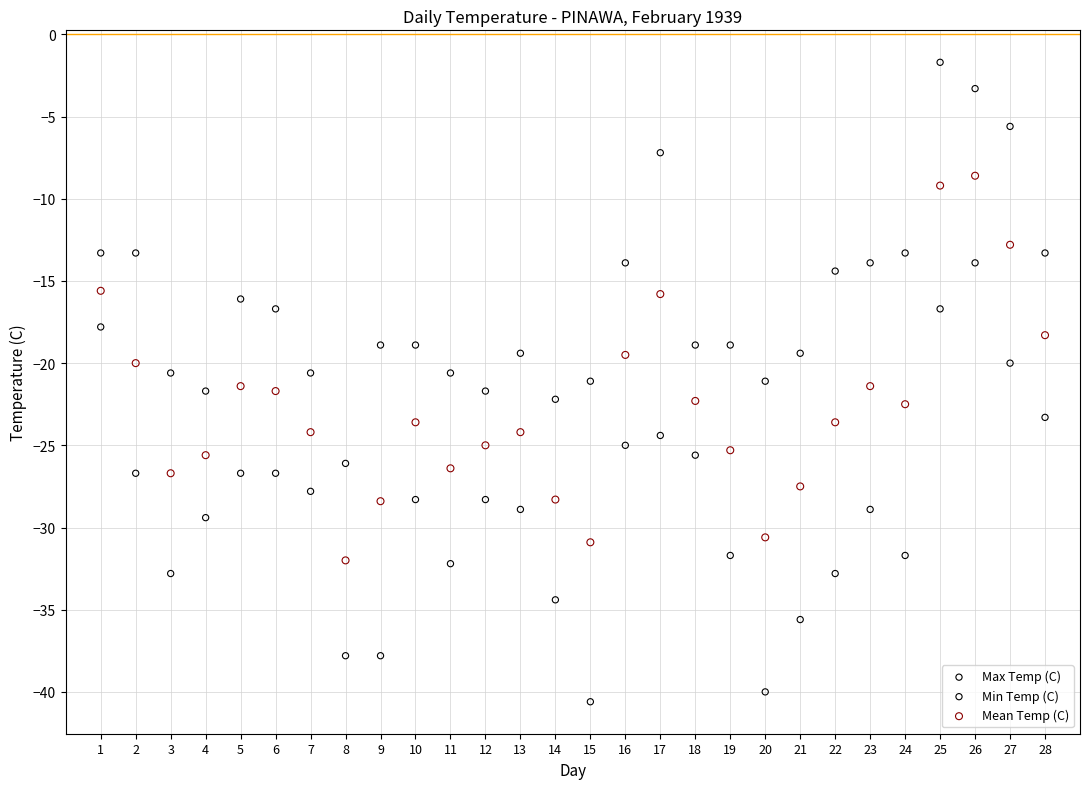

Which series reaches the maximum Y coordinate?

Max Temp (C)